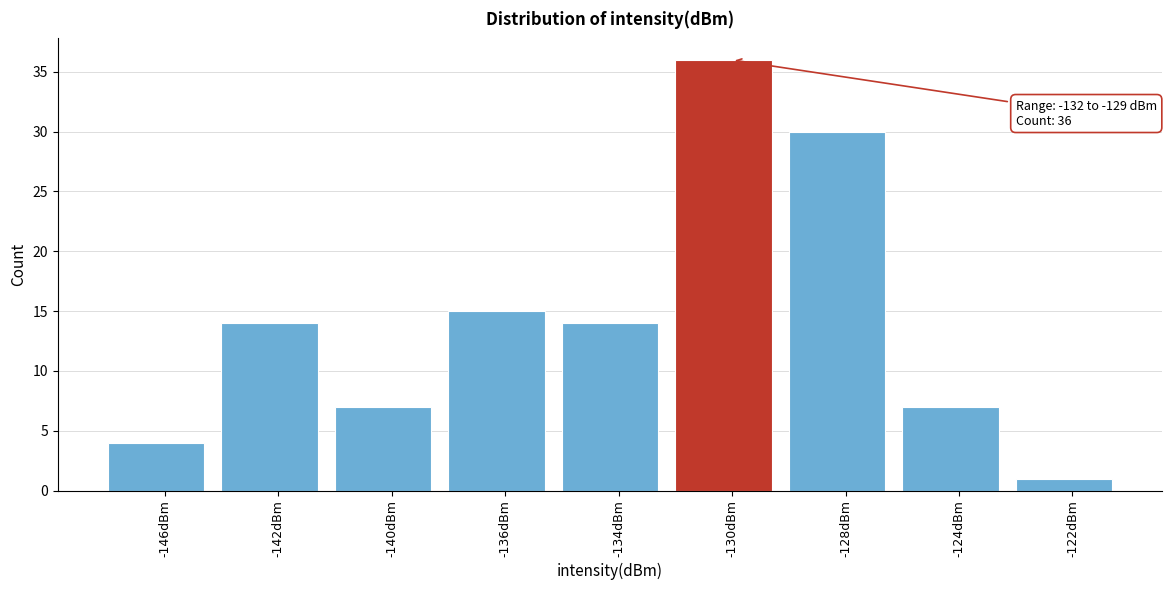

Reading left to right, what are all the values shown in this chart?

4	14	7	15	14	36	30	7	1